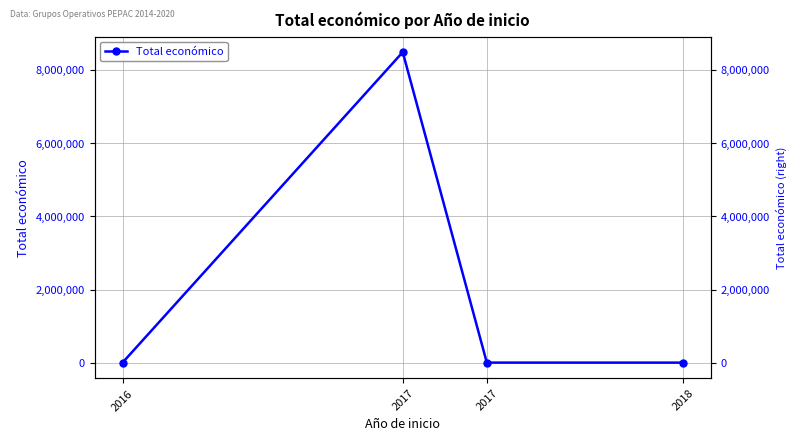

At which label does the data first exceed 5718?

2017